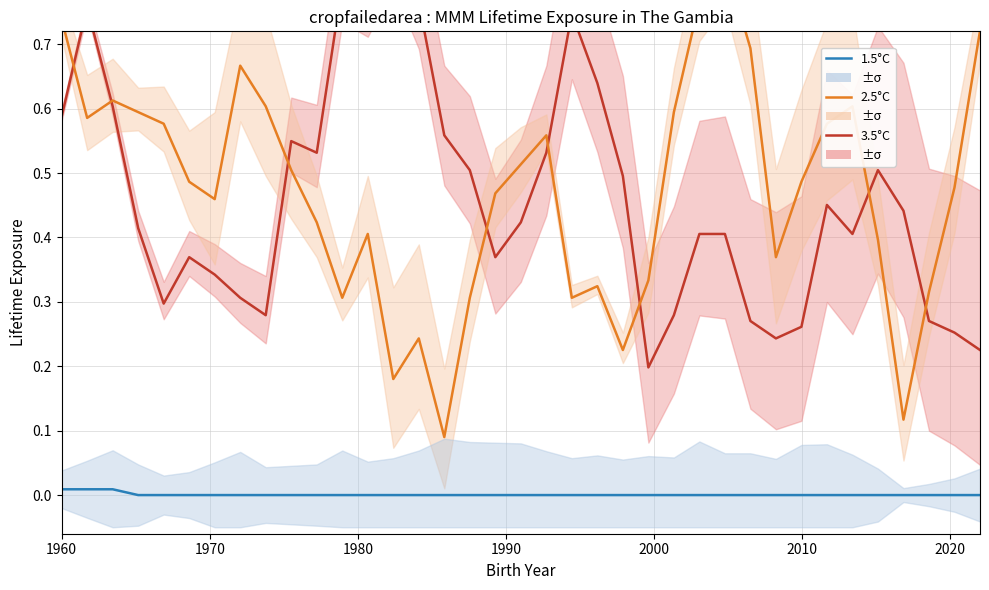

True or false: 2.5°C and 1.5°C cross at least once.

False